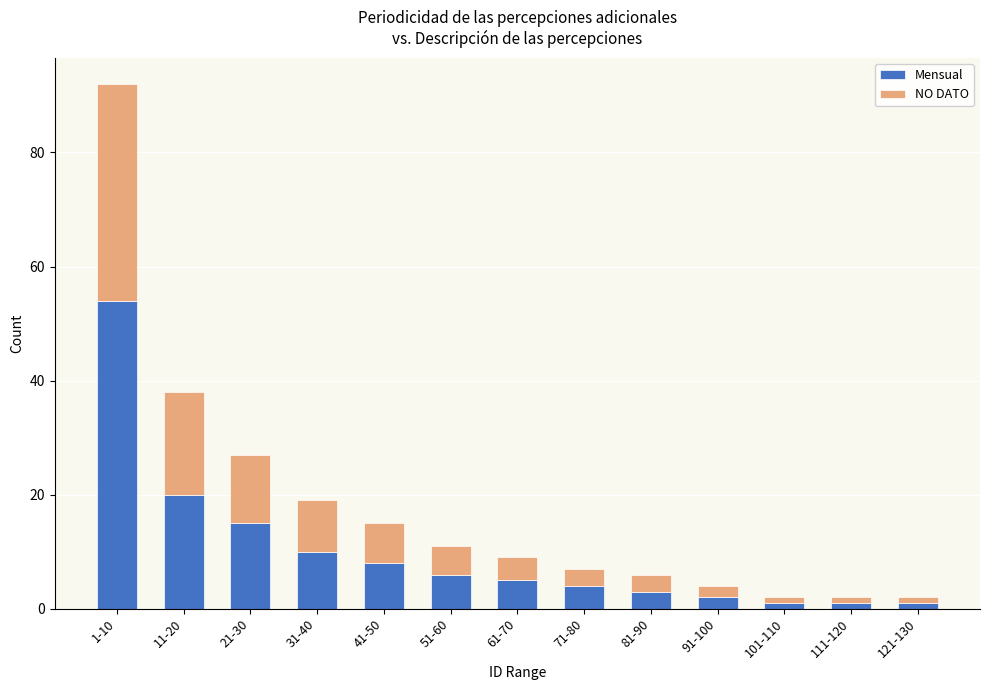

The value of Mensual at 31-40 is 10. True or false?

True